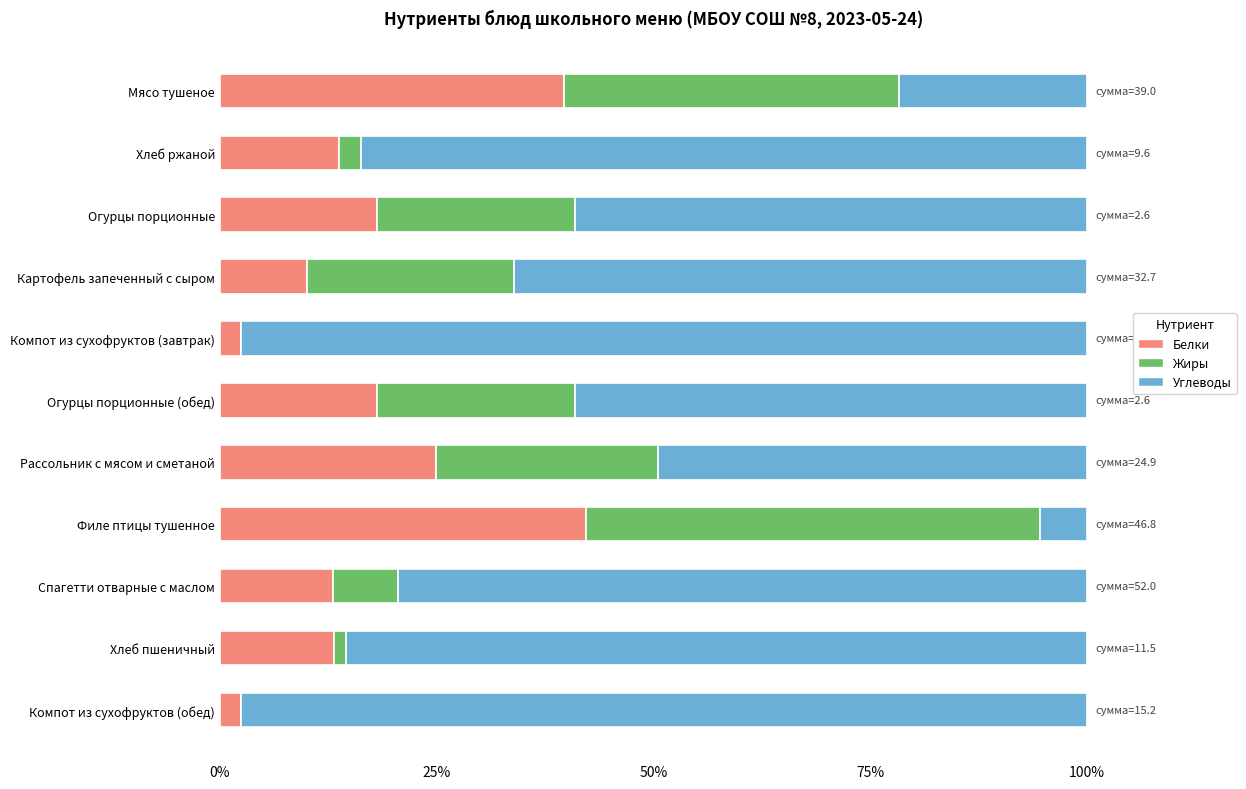

Which category has the highest value in the Белки series?

Филе птицы тушенное